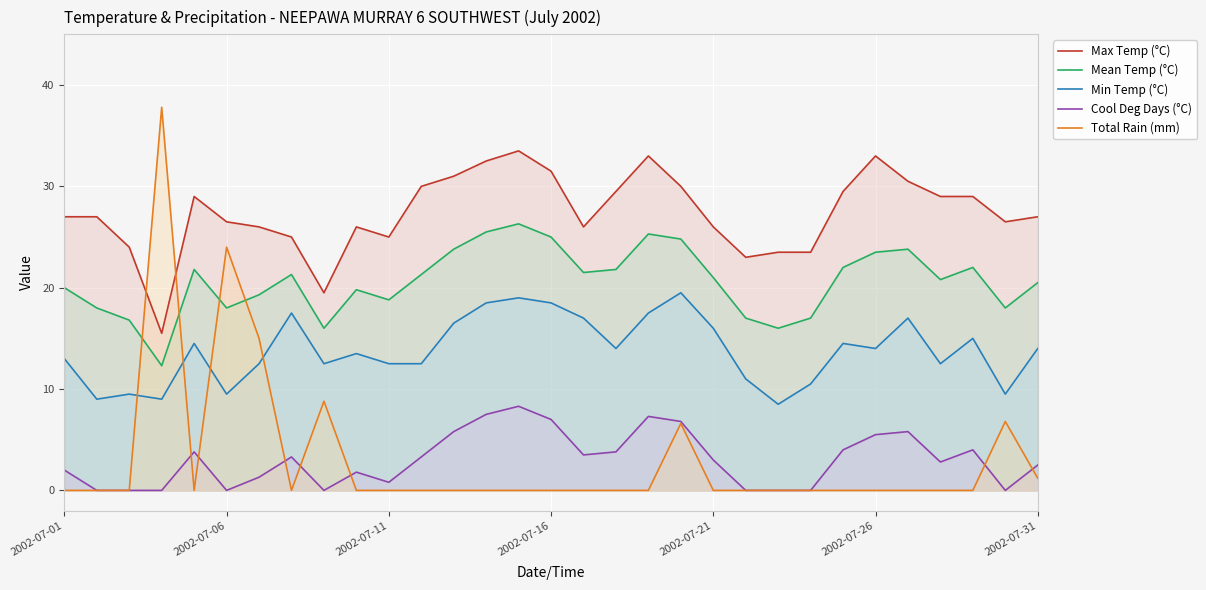

Reading right to left, list all the values displayed in this chart.

Max Temp (°C): 27.0	26.5	29.0	29.0	30.5	33.0	29.5	23.5	23.5	23.0	26.0	30.0	33.0	29.5	26.0	31.5	33.5	32.5	31.0	30.0	25.0	26.0	19.5	25.0	26.0	26.5	29.0	15.5	24.0	27.0	27.0
Mean Temp (°C): 20.5	18.0	22.0	20.8	23.8	23.5	22.0	17.0	16.0	17.0	21.0	24.8	25.3	21.8	21.5	25.0	26.3	25.5	23.8	21.3	18.8	19.8	16.0	21.3	19.3	18.0	21.8	12.3	16.8	18.0	20.0
Min Temp (°C): 14.0	9.5	15.0	12.5	17.0	14.0	14.5	10.5	8.5	11.0	16.0	19.5	17.5	14.0	17.0	18.5	19.0	18.5	16.5	12.5	12.5	13.5	12.5	17.5	12.5	9.5	14.5	9.0	9.5	9.0	13.0
Cool Deg Days (°C): 2.5	0.0	4.0	2.8	5.8	5.5	4.0	0.0	0.0	0.0	3.0	6.8	7.3	3.8	3.5	7.0	8.3	7.5	5.8	3.3	0.8	1.8	0.0	3.3	1.3	0.0	3.8	0.0	0.0	0.0	2.0
Total Rain (mm): 1.2	6.8	0.0	0.0	0.0	0.0	0.0	0.0	0.0	0.0	0.0	6.6	0.0	0.0	0.0	0.0	0.0	0.0	0.0	0.0	0.0	0.0	8.8	0.0	15.0	24.0	0.0	37.8	0.0	0.0	0.0